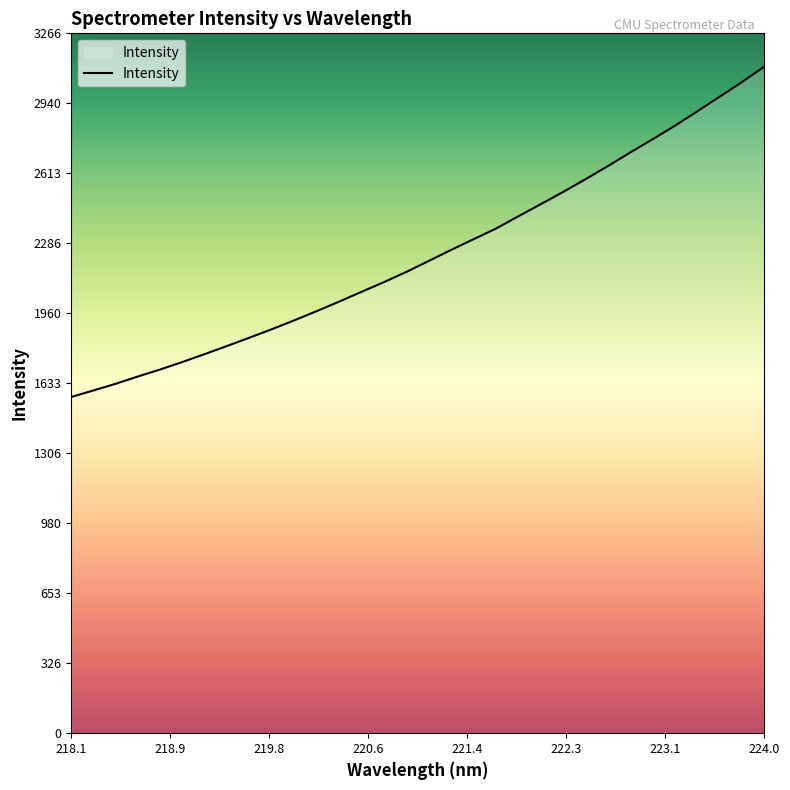

What is the maximum value shown in the chart?

3111.4